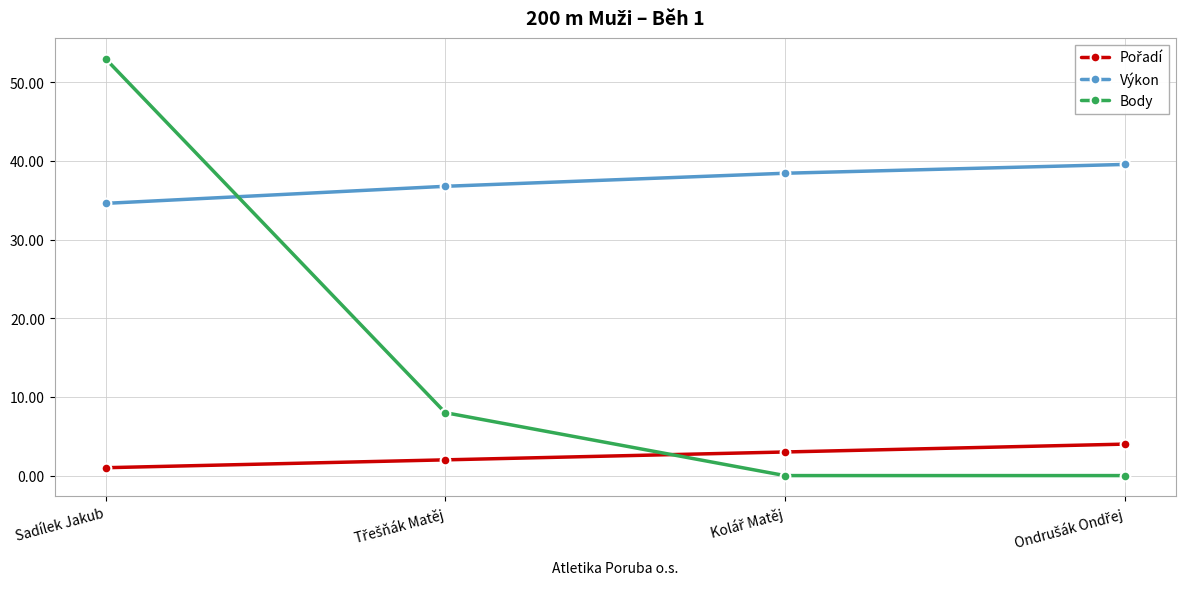

Where does the Body series first go above 8?

Sadílek Jakub